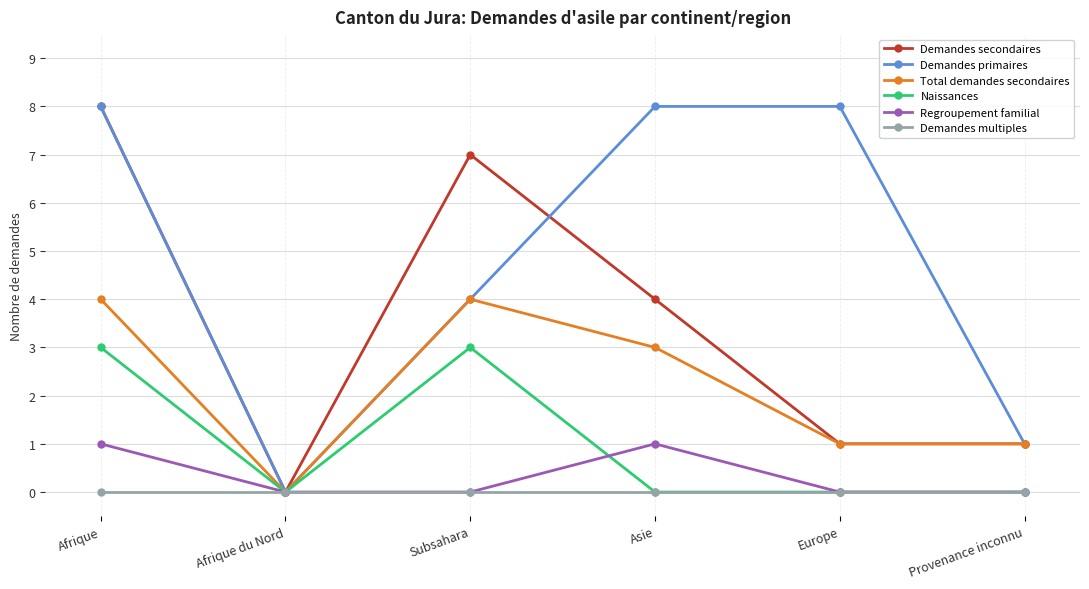

Which series changed the most between Asie and Provenance inconnu?

Demandes primaires